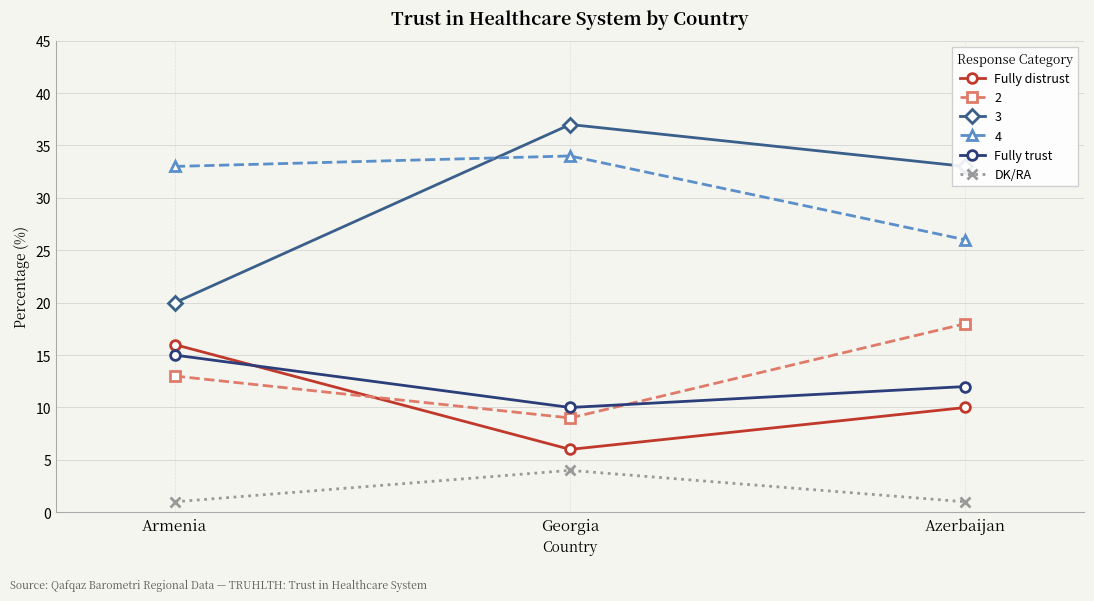

At which label does Fully trust reach its peak?

Armenia